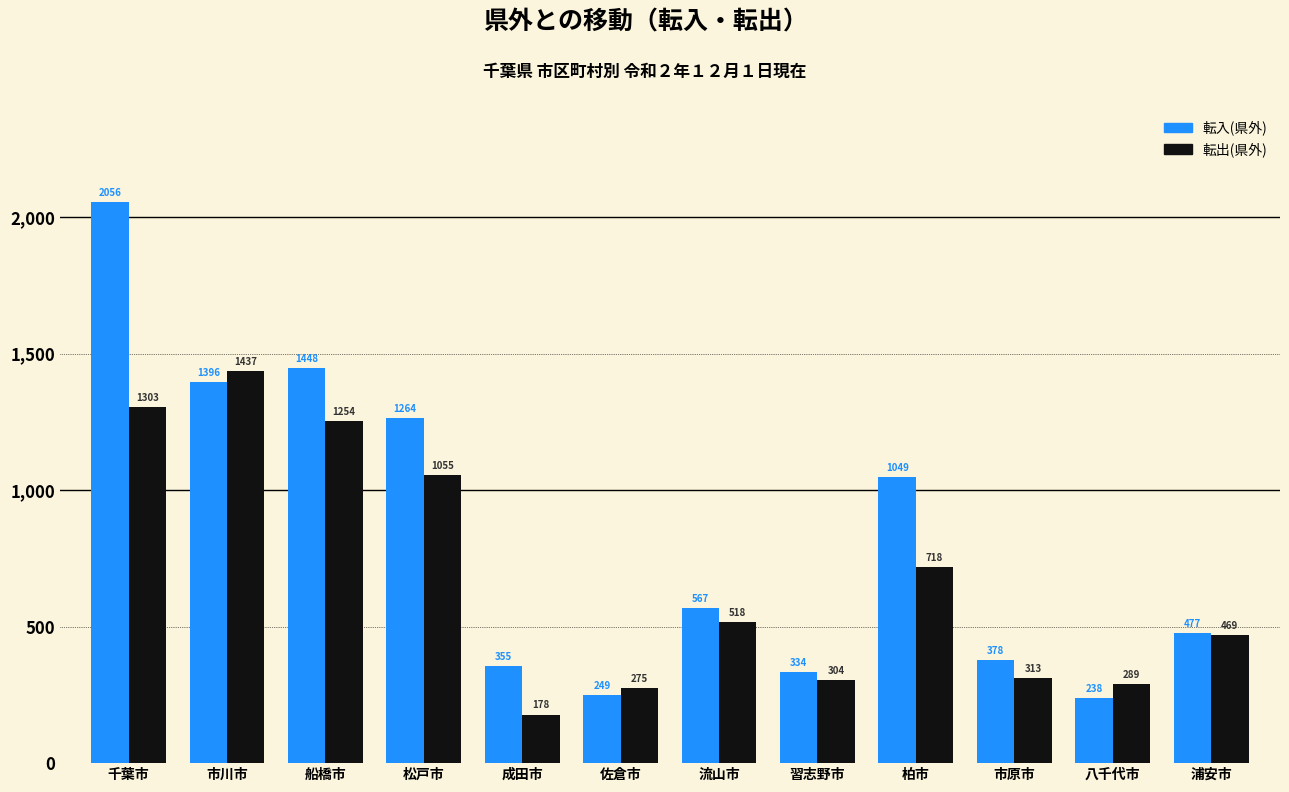

What is the label of the 3rd bar from the left?

船橋市